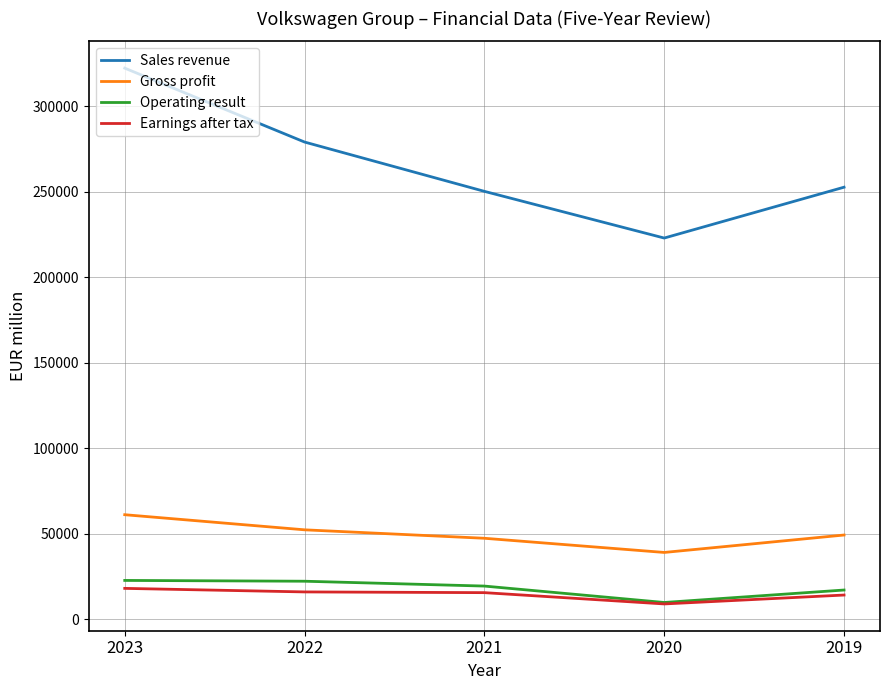

What is the total value across all series at 2021?

332144